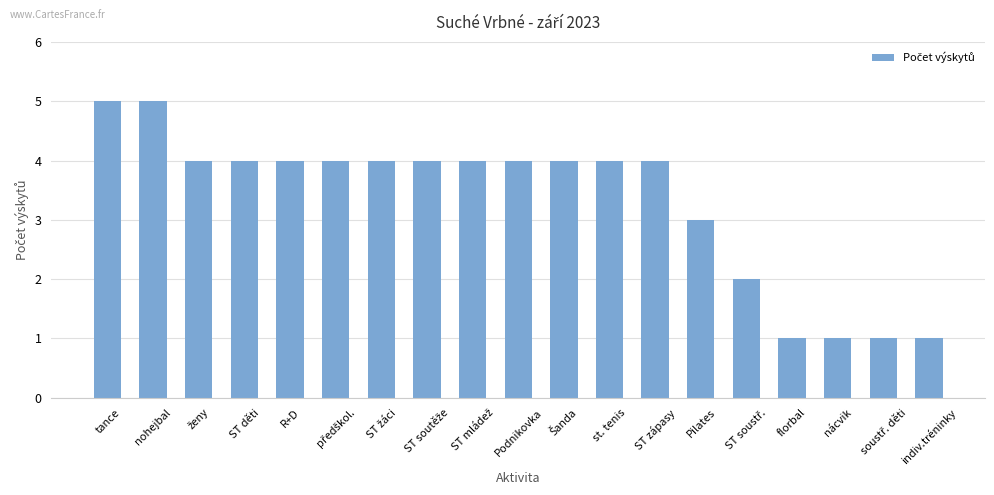

Which has a higher value, nácvik or Pilates?

Pilates